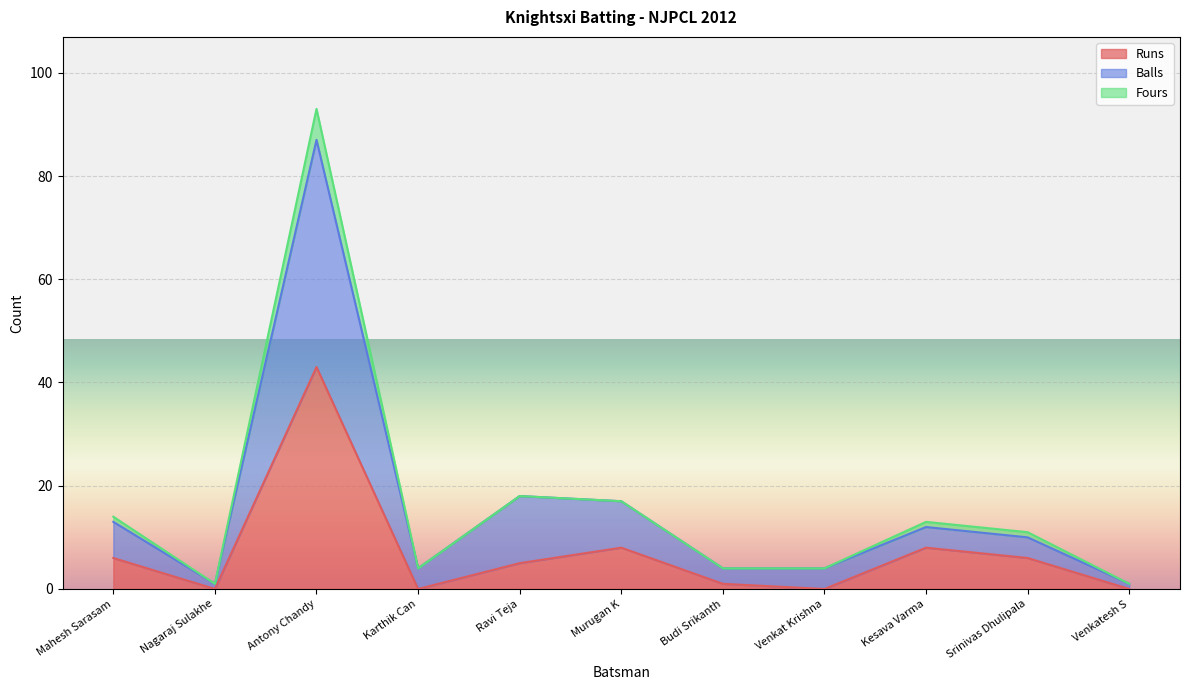

The value of Runs at Nagaraj Sulakhe is 0. True or false?

True